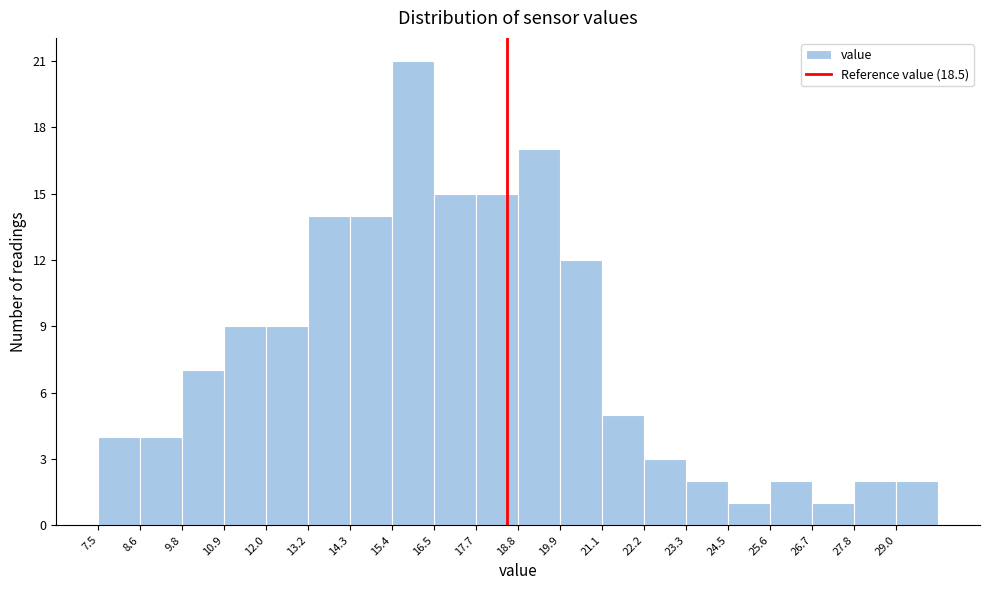

How tall is the bar that spans 10.8 to 12.0 on the x-axis? Neither the bar edges nor the heights are printed on the chart, so give them approximately, as read against the axes.

9